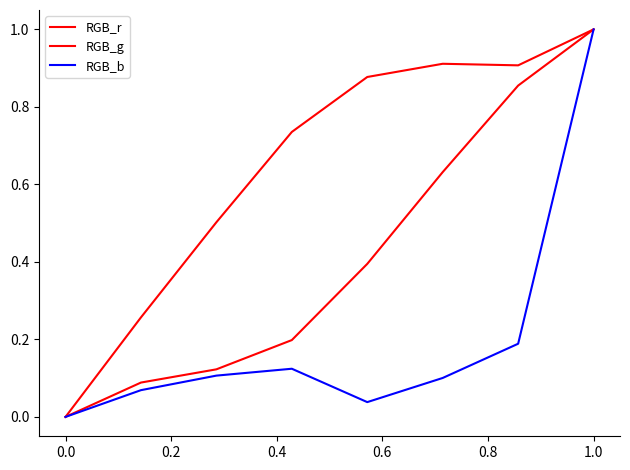

How many lines are shown in the chart?

3